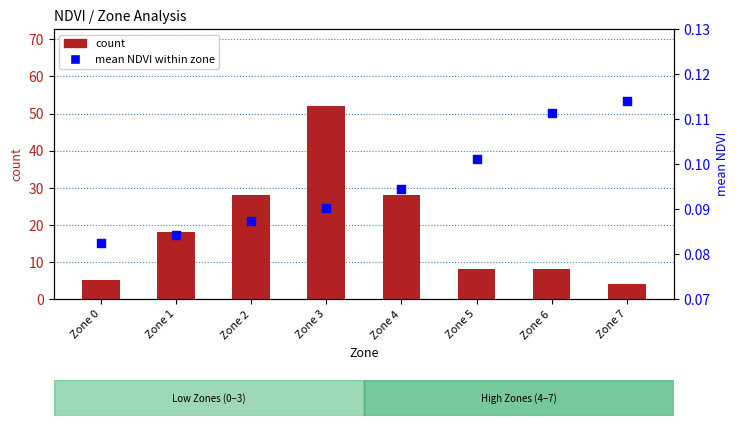

At how many categories does at least one series exceed 29?

1